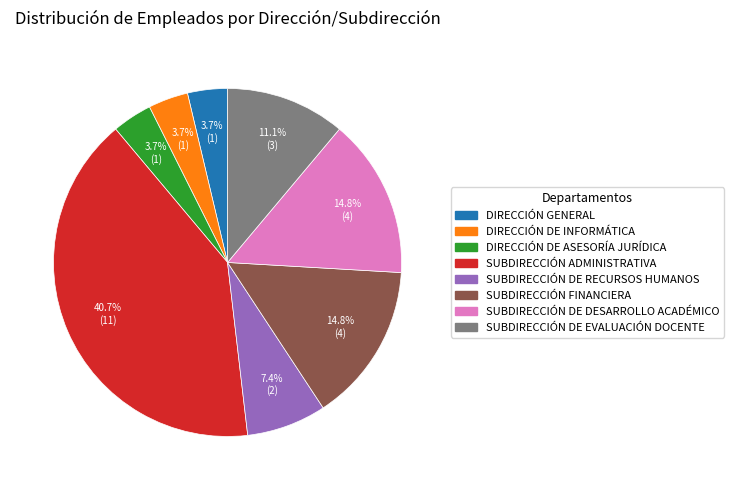

Is there any slice that represents more than half of the pie?

No